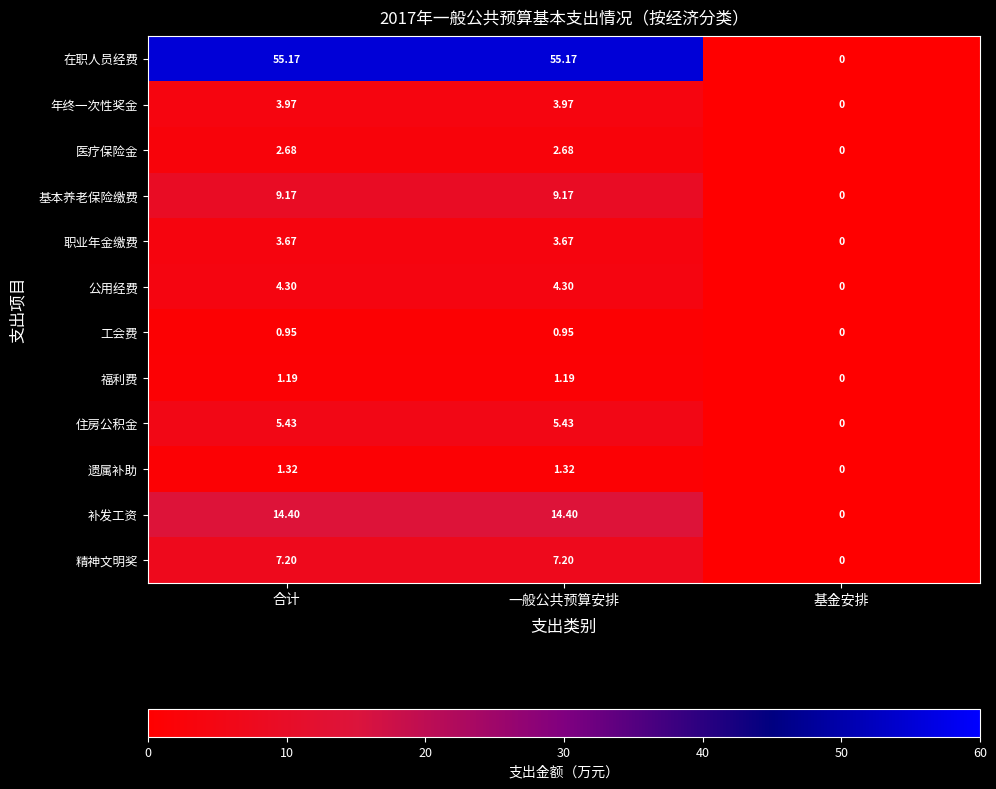

At which label does 公用经费 first exceed 4?

合计